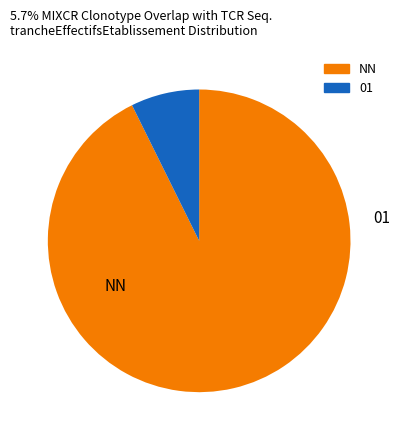

Does any single category account for the majority?

Yes